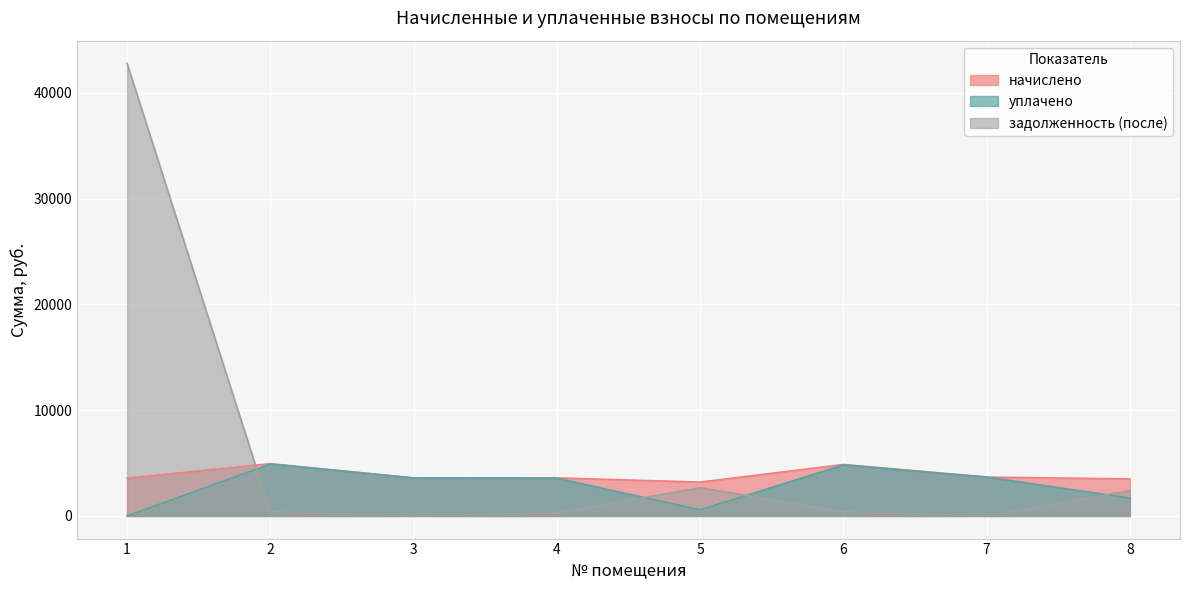

Which series has the largest total across all categories?

задолженность (после)